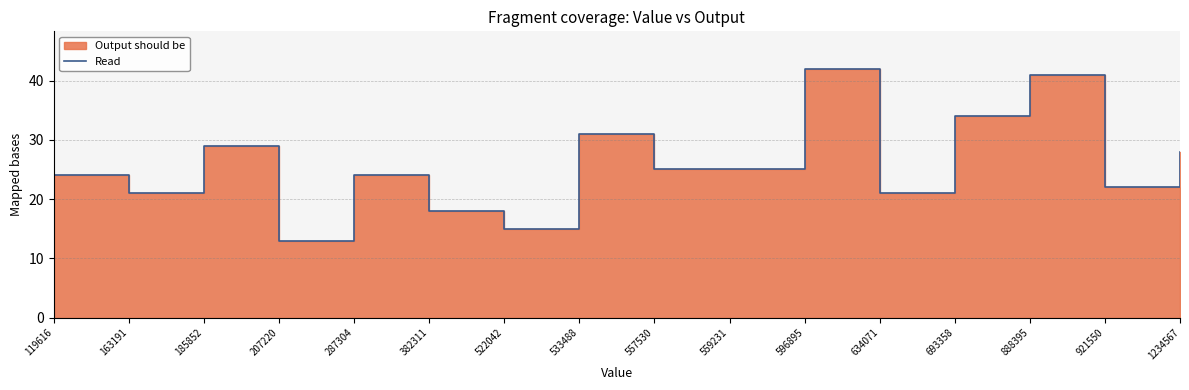

What is the sum of all values?

413